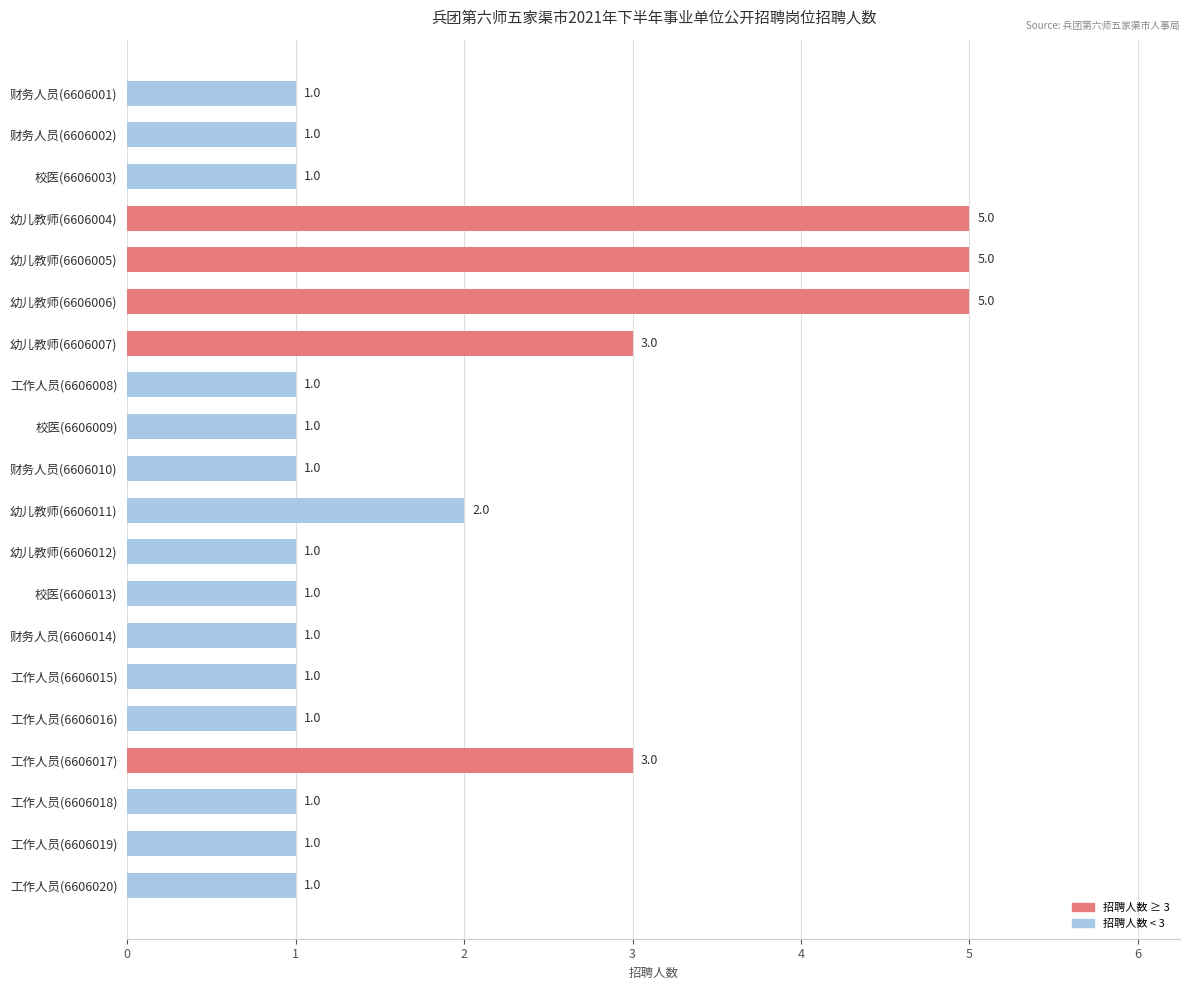

Count the values in the range 1 to 3.

17